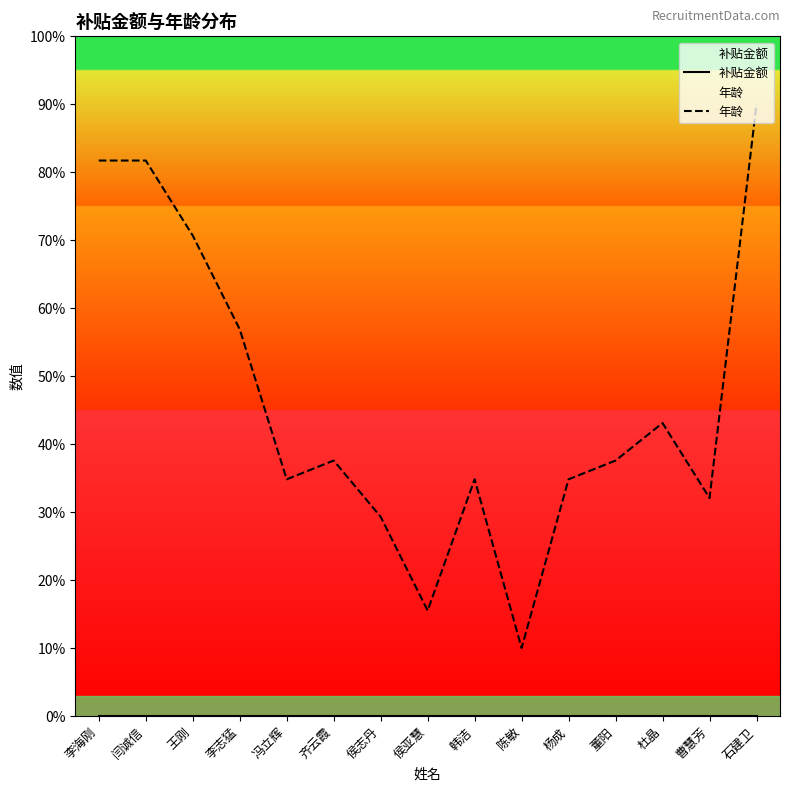

At 韩洁, list the series in order from largest to smallest.

年龄, 补贴金额